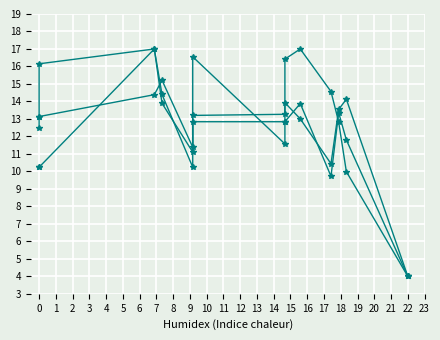

True or false: weight and Подъем на бицепс 1 cross at least once.

True